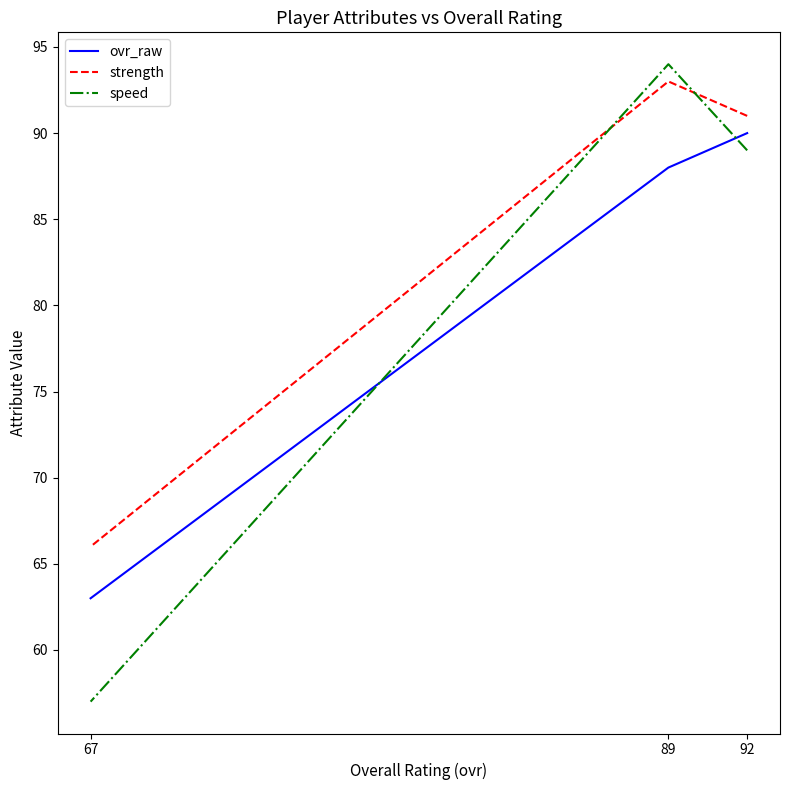

Rank the categories by ovr_raw value from lowest to highest.

67, 89, 92